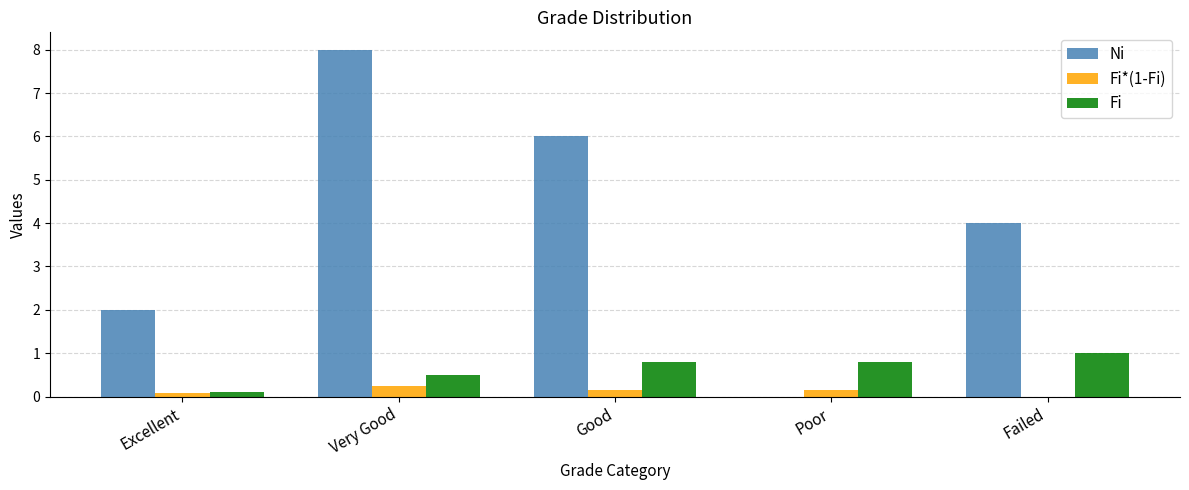

At which label is Ni closest to 4?

Failed